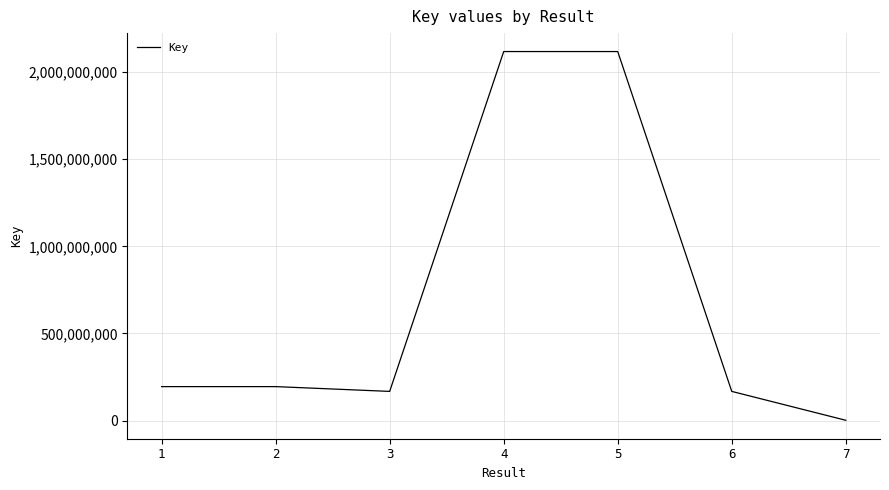

What is the greatest value displayed?

2117912413